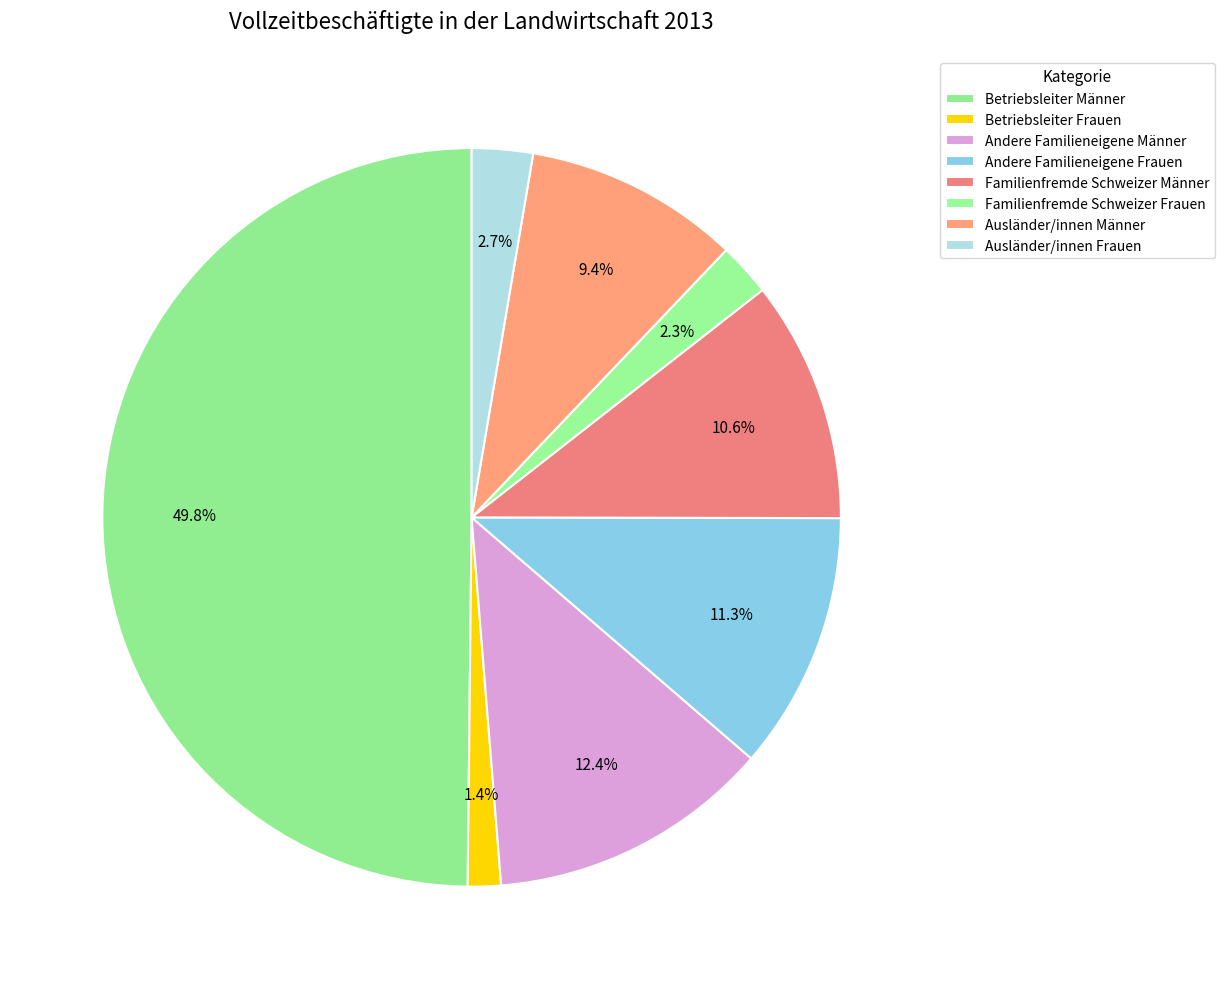

What is the smallest slice in the pie chart?

Betriebsleiter Frauen